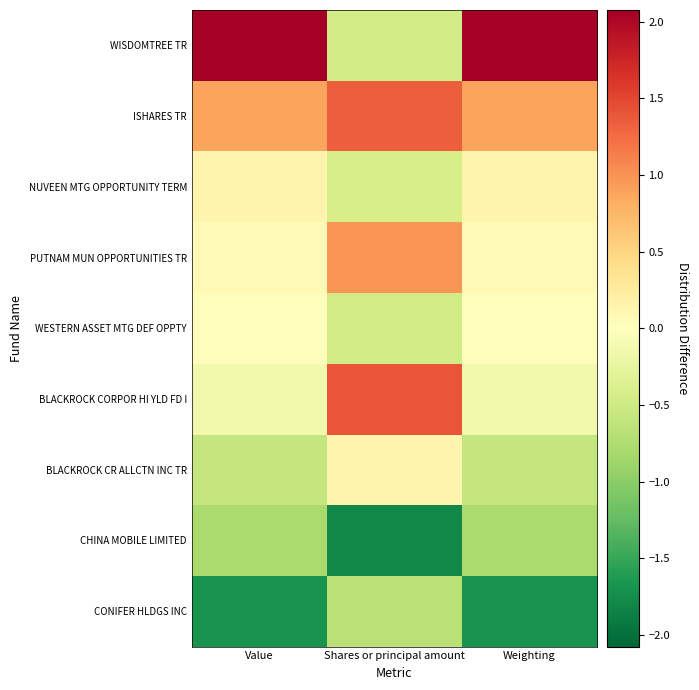

Reading right to left, list all the values displayed in this chart.

WISDOMTREE TR: Weighting=2.1	Shares or principal amount=-0.5	Value=2.1
ISHARES TR: Weighting=0.9	Shares or principal amount=1.3	Value=0.9
NUVEEN MTG OPPORTUNITY TERM: Weighting=0.1	Shares or principal amount=-0.4	Value=0.1
PUTNAM MUN OPPORTUNITIES TR: Weighting=0.1	Shares or principal amount=1.0	Value=0.1
WESTERN ASSET MTG DEF OPPTY: Weighting=0.0	Shares or principal amount=-0.5	Value=0.0
BLACKROCK CORPOR HI YLD FD I: Weighting=-0.1	Shares or principal amount=1.4	Value=-0.1
BLACKROCK CR ALLCTN INC TR: Weighting=-0.6	Shares or principal amount=0.1	Value=-0.6
CHINA MOBILE LIMITED: Weighting=-0.8	Shares or principal amount=-1.8	Value=-0.8
CONIFER HLDGS INC: Weighting=-1.7	Shares or principal amount=-0.7	Value=-1.7